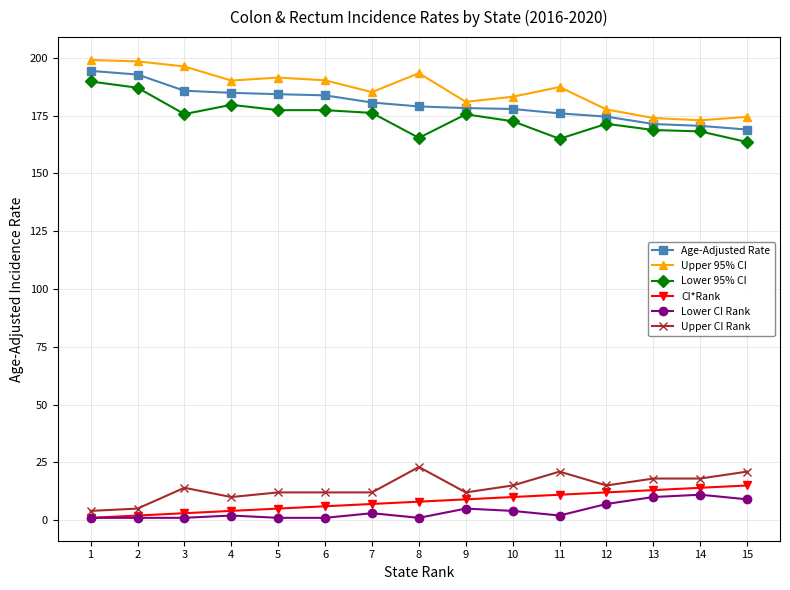

What is the value of the Lower 95% CI point at the 8th from the left?

165.4